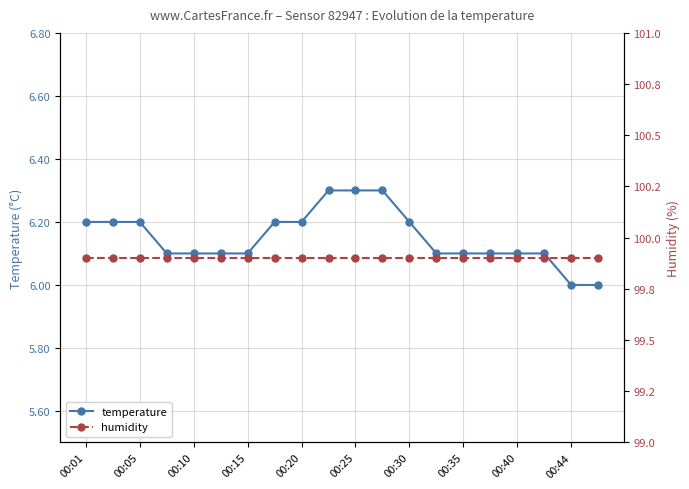

The value of temperature at 00:10 is 6.1. True or false?

True